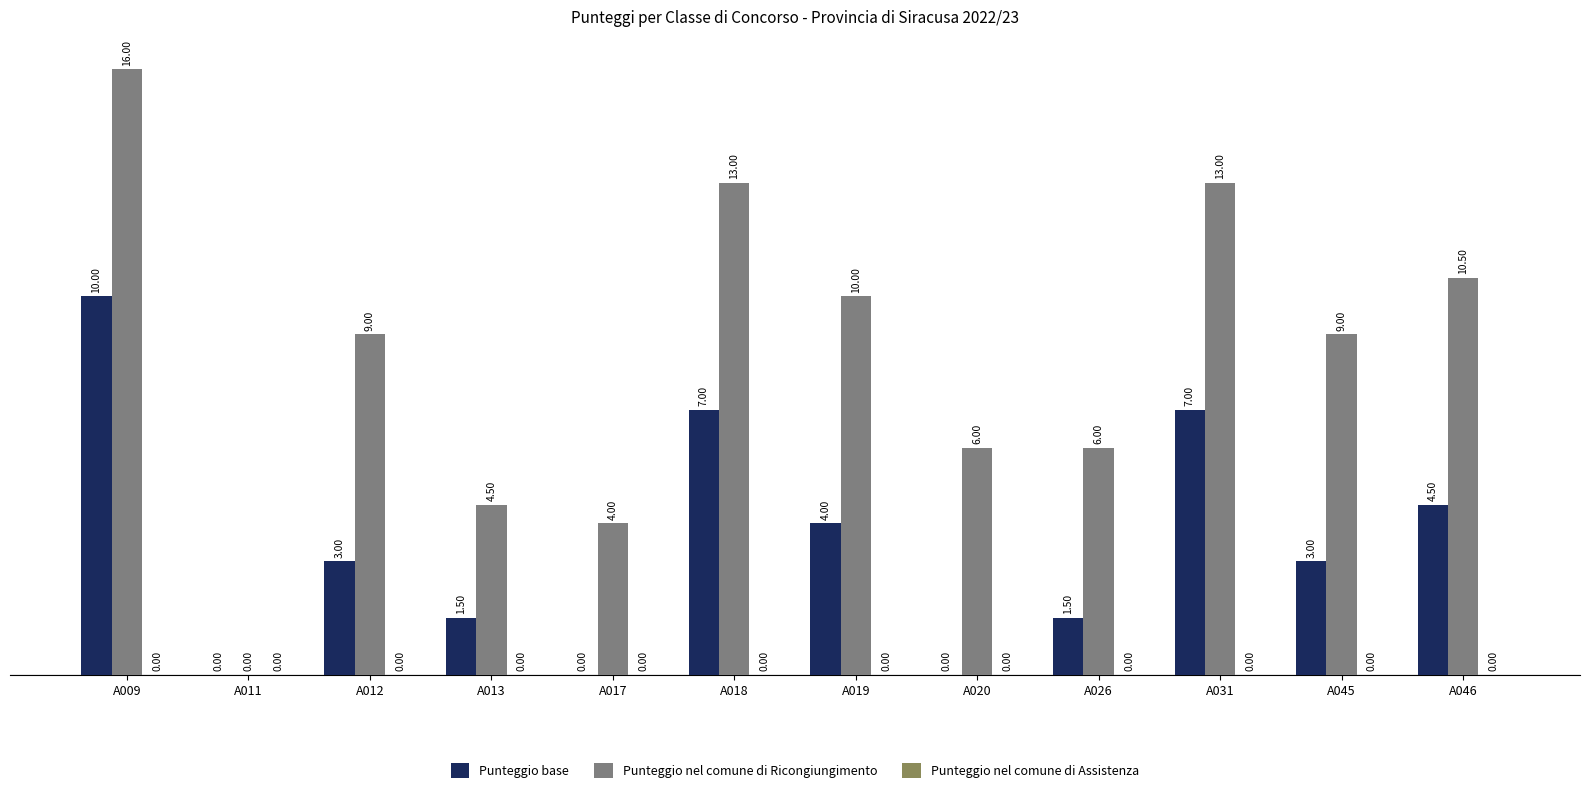

Which series has the largest total across all categories?

Punteggio nel comune di Ricongiungimento